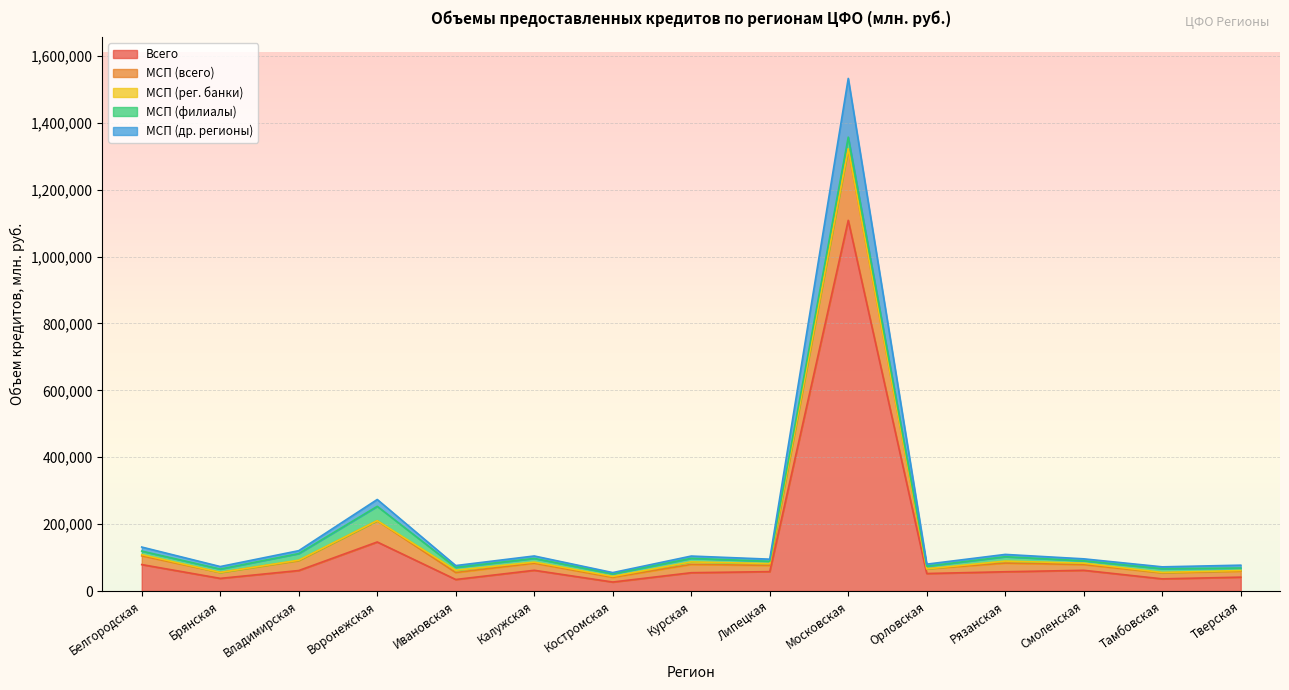

What is the label of the 5th point from the left?

Ивановская